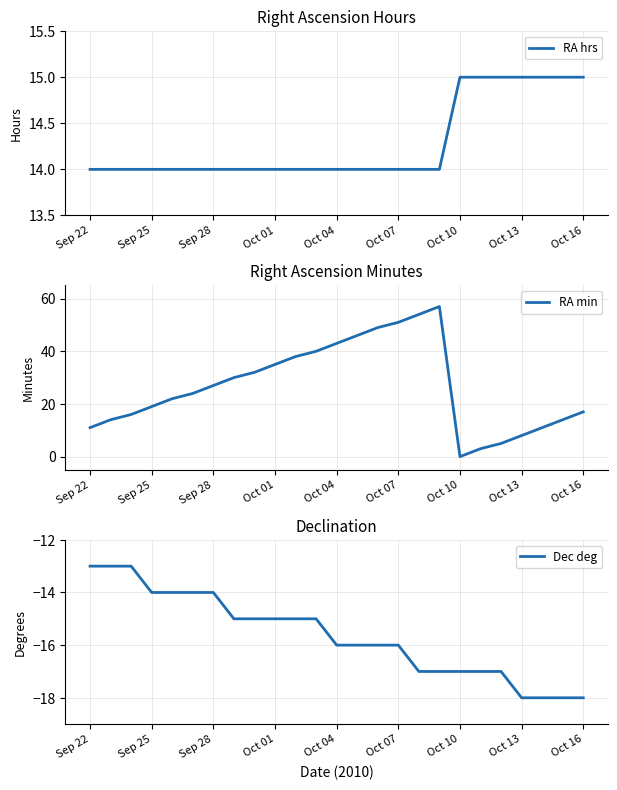

Reading right to left, list all the values displayed in this chart.

RA hrs: 15	15	15	15	15	15	15	14	14	14	14	14	14	14	14	14	14	14	14	14	14	14	14	14	14
RA min: 17	14	11	8	5	3	0	57	54	51	49	46	43	40	38	35	32	30	27	24	22	19	16	14	11
Dec deg: -18	-18	-18	-18	-17	-17	-17	-17	-17	-16	-16	-16	-16	-15	-15	-15	-15	-15	-14	-14	-14	-14	-13	-13	-13